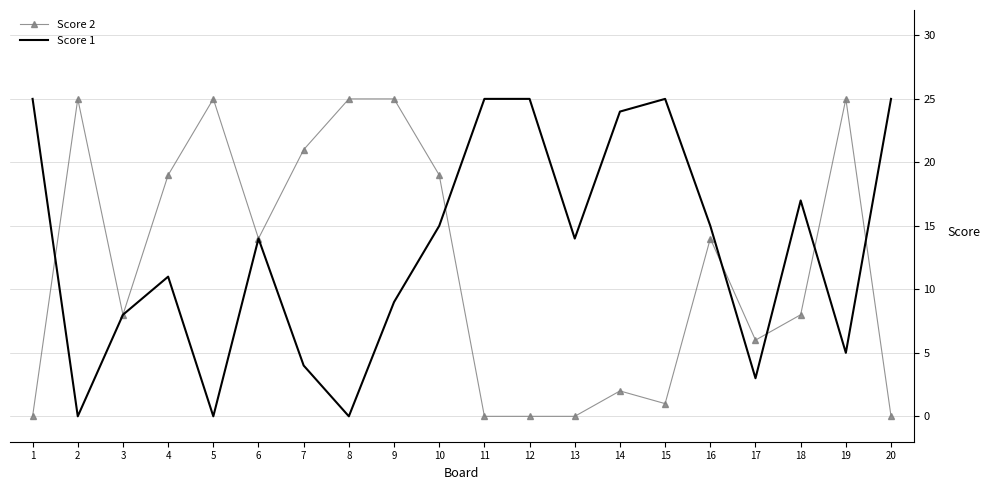

The value of Score 1 at 9 is 13. True or false?

False